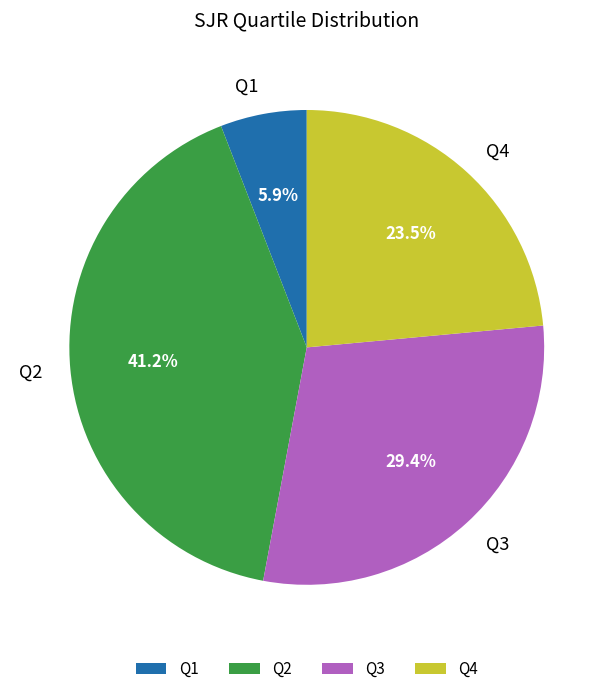

Approximately how many times larger is the value at Q3 compared to Q1?

5.0